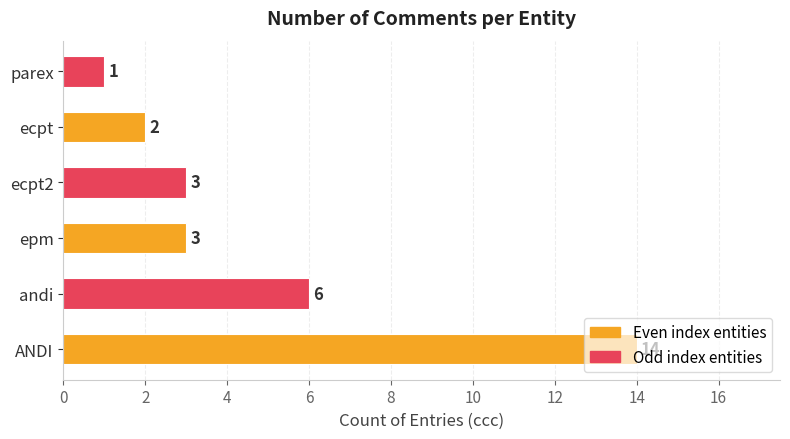

Between andi and ecpt2, which is larger?

andi